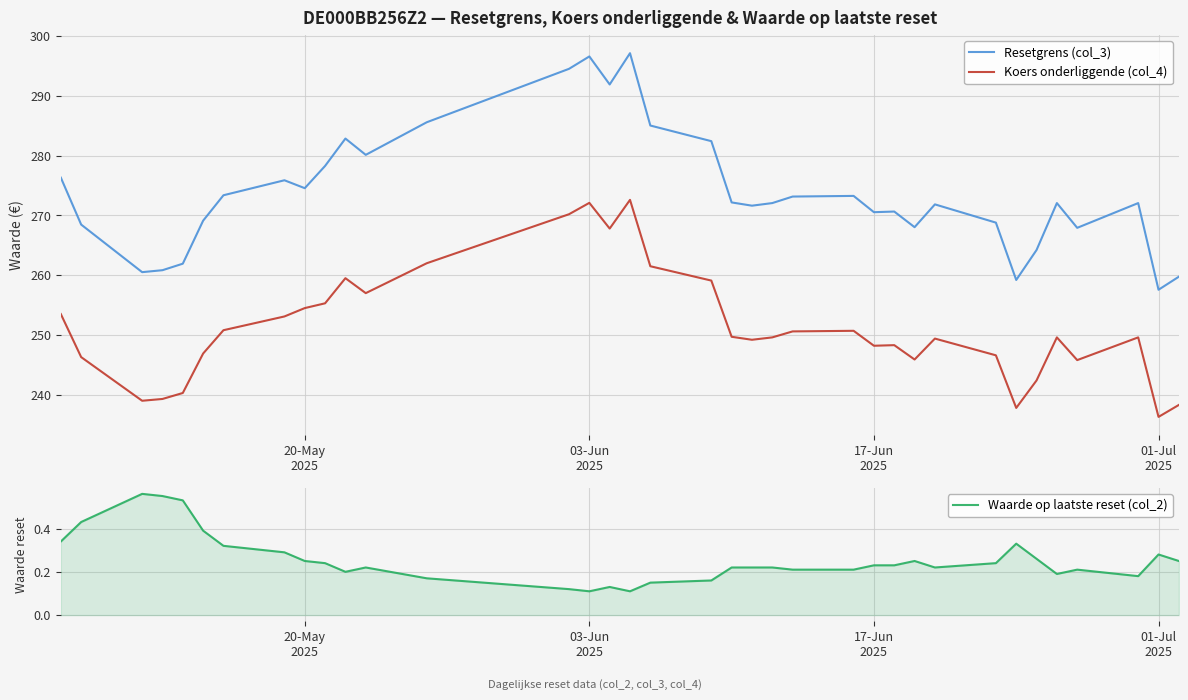

True or false: Resetgrens (col_3) and Koers onderliggende (col_4) cross at least once.

False